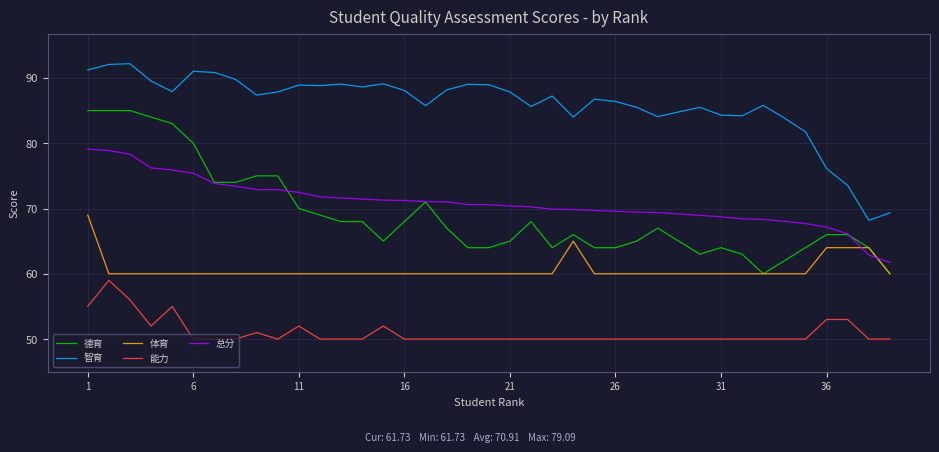

Does the chart display data point markers on the line(s)?

No